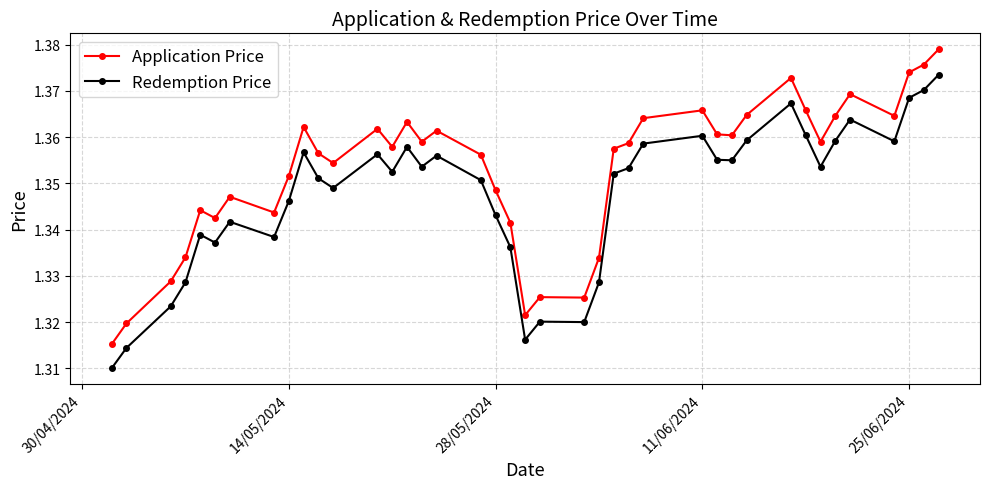

True or false: Redemption Price and Application Price intersect in this chart.

False